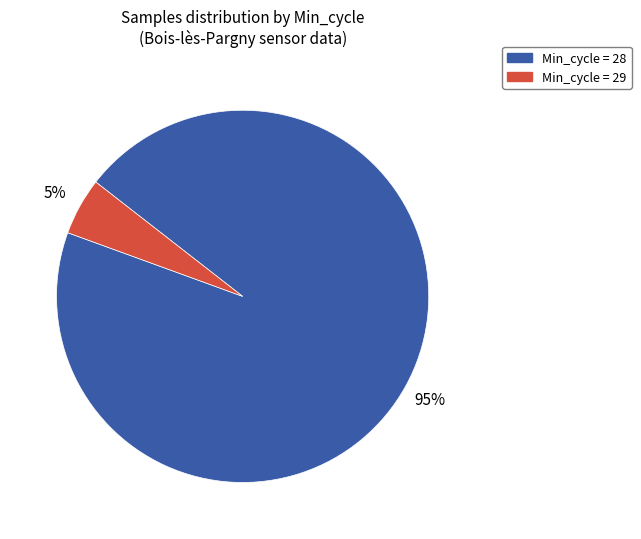

To the nearest percent, what is the average slice percentage?

50%